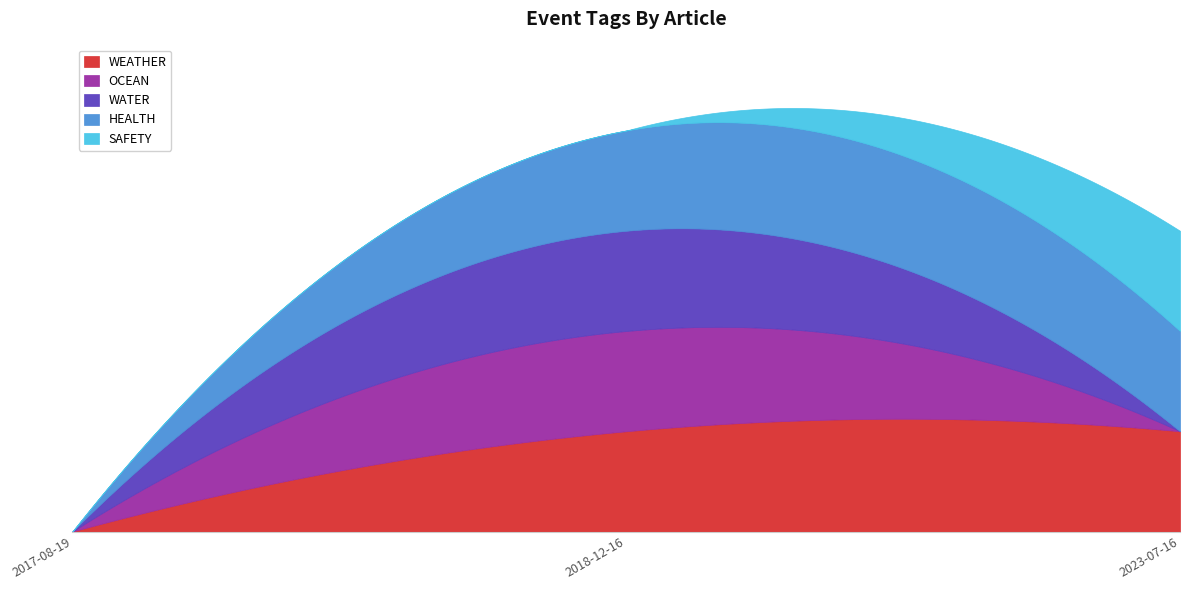

Rank the categories by SAFETY value from lowest to highest.

2017-08-19, 2018-12-16, 2023-07-16